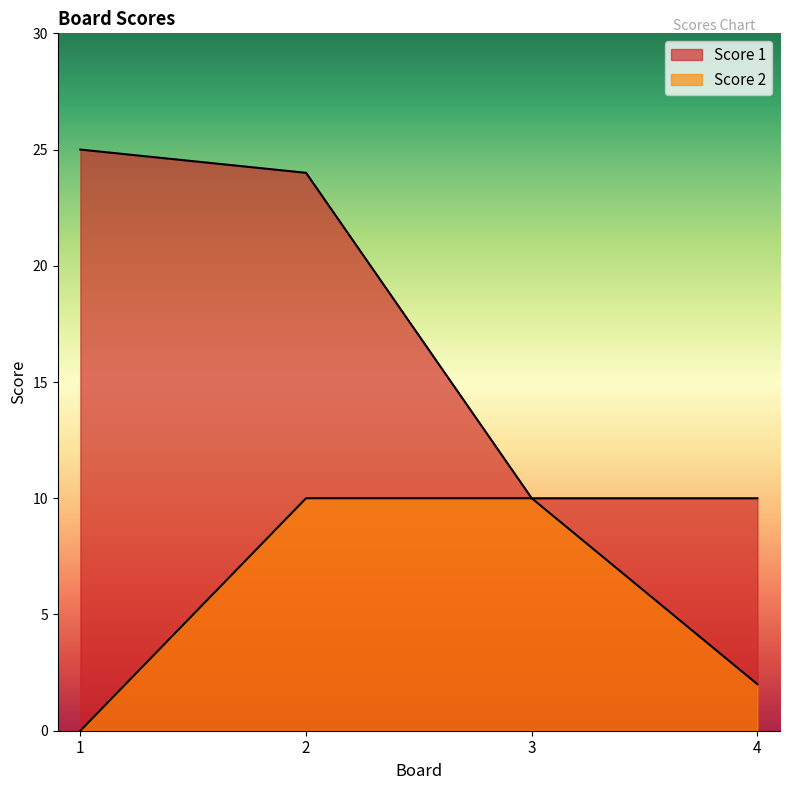

Is it true that Score 1 equals 18 at 3?

False